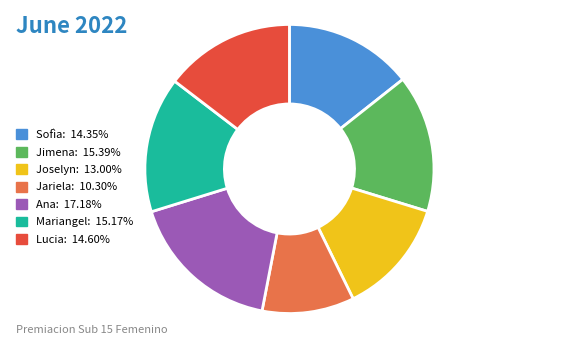

How many slices are in this pie chart?

7